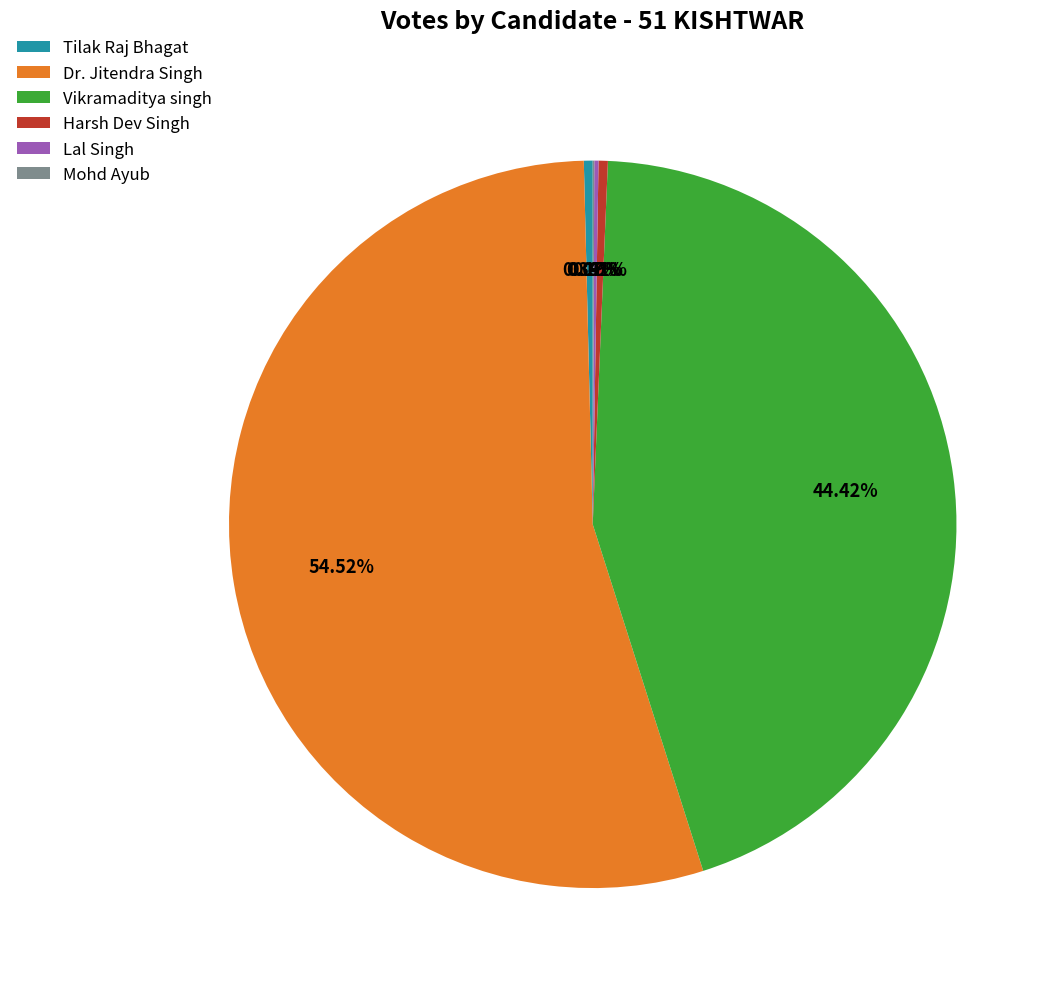

True or false: Tilak Raj Bhagat accounts for 14% of the total.

False